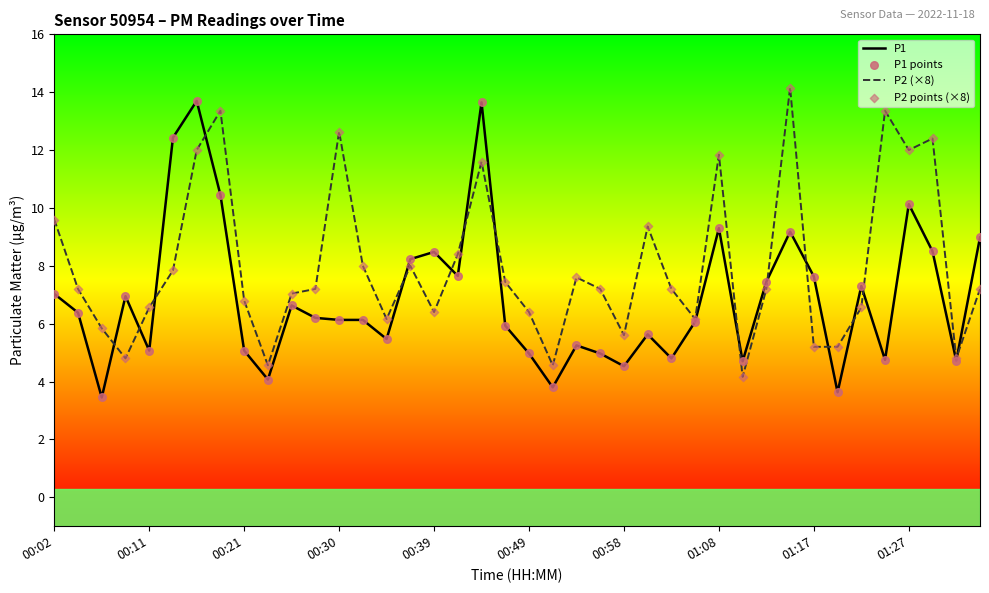

Which series has the largest total across all categories?

P2 (×8)